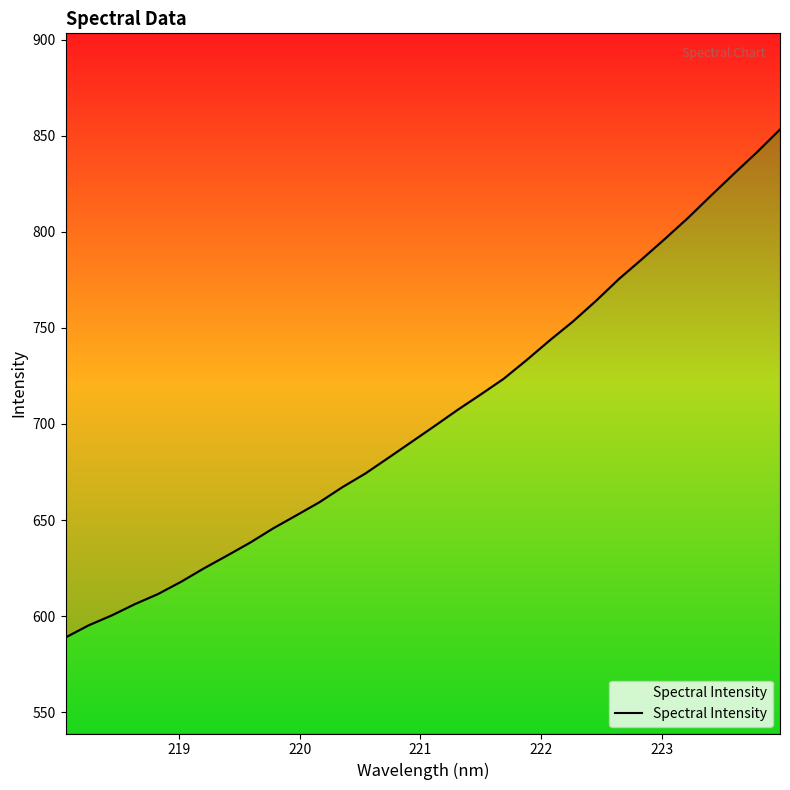

What is the value of the 1st point from the left?

588.9